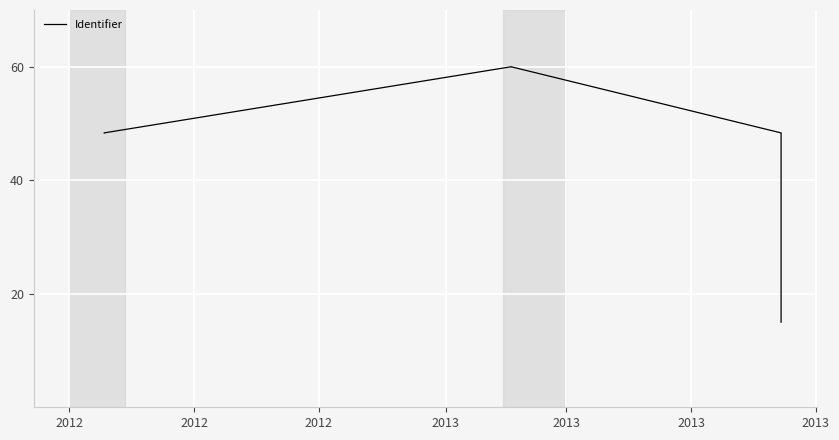

The chart shows a value of 48.3 at 2012. True or false?

True